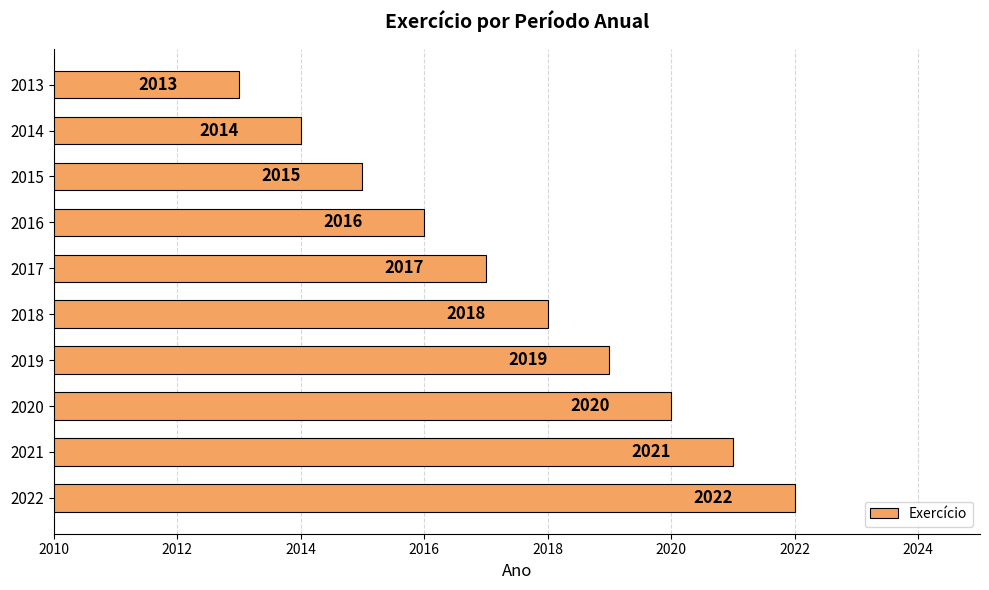

Count the values in the range 2015 to 2020.

6